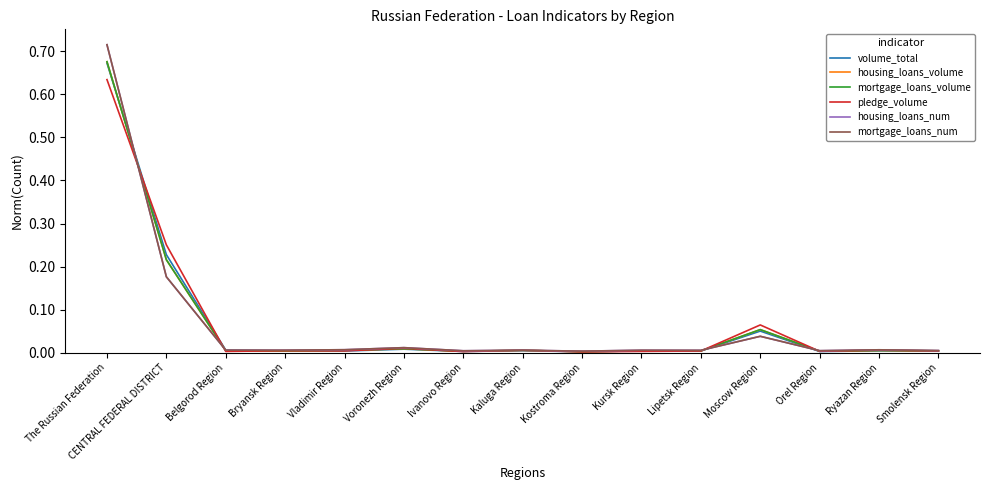

Which series has the largest range (max minus min)?

mortgage_loans_num